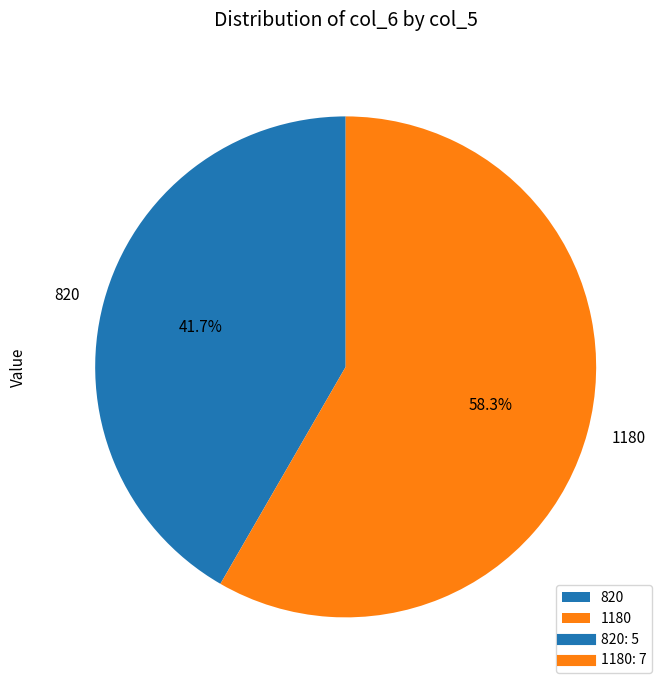

What is the smallest slice in the pie chart?

820